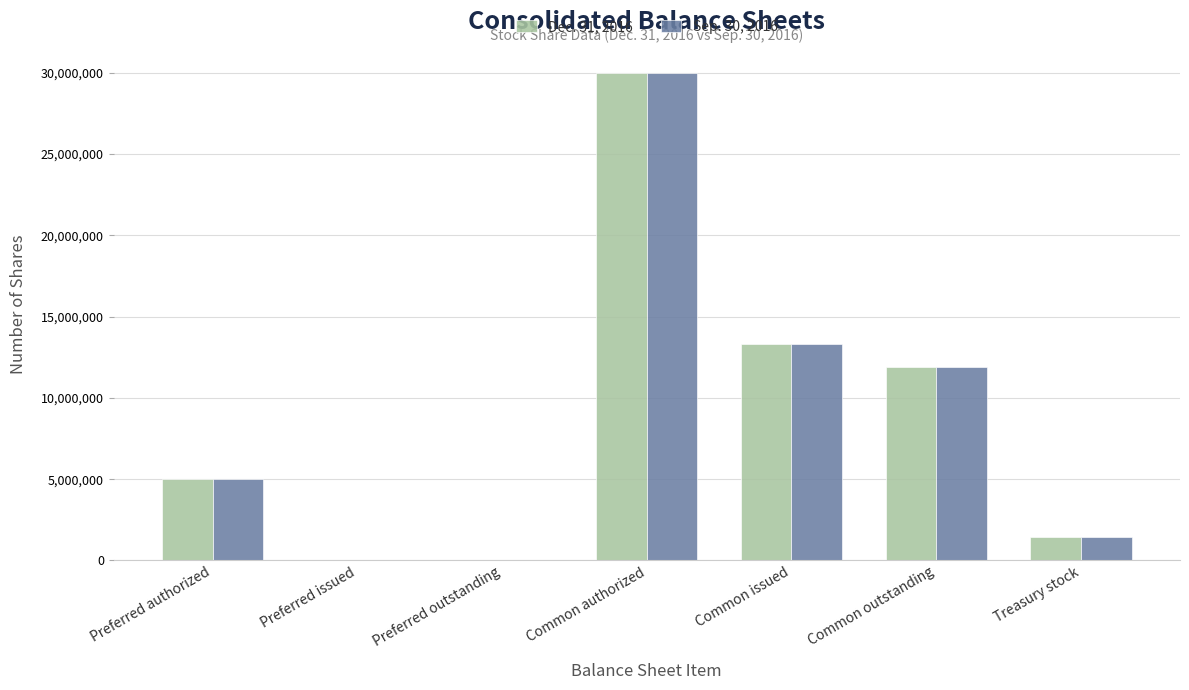

Are the bars grouped side by side (vs. stacked)?

Yes